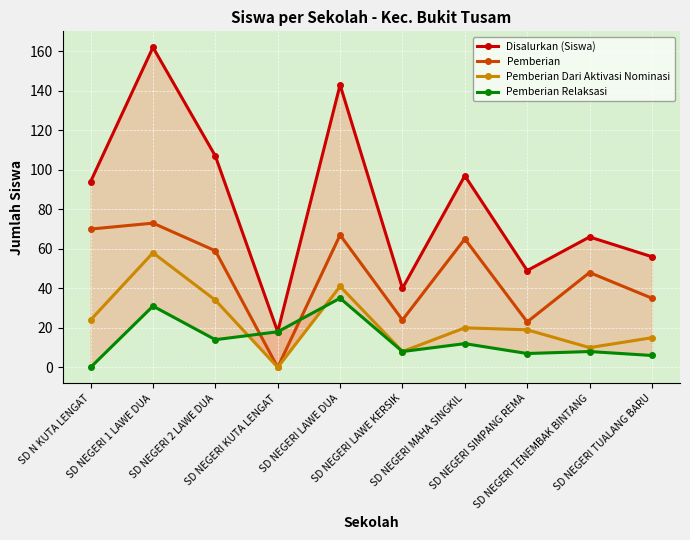

What is the difference between the Disalurkan (Siswa) values at SD N KUTA LENGAT and SD NEGERI 1 LAWE DUA?

68